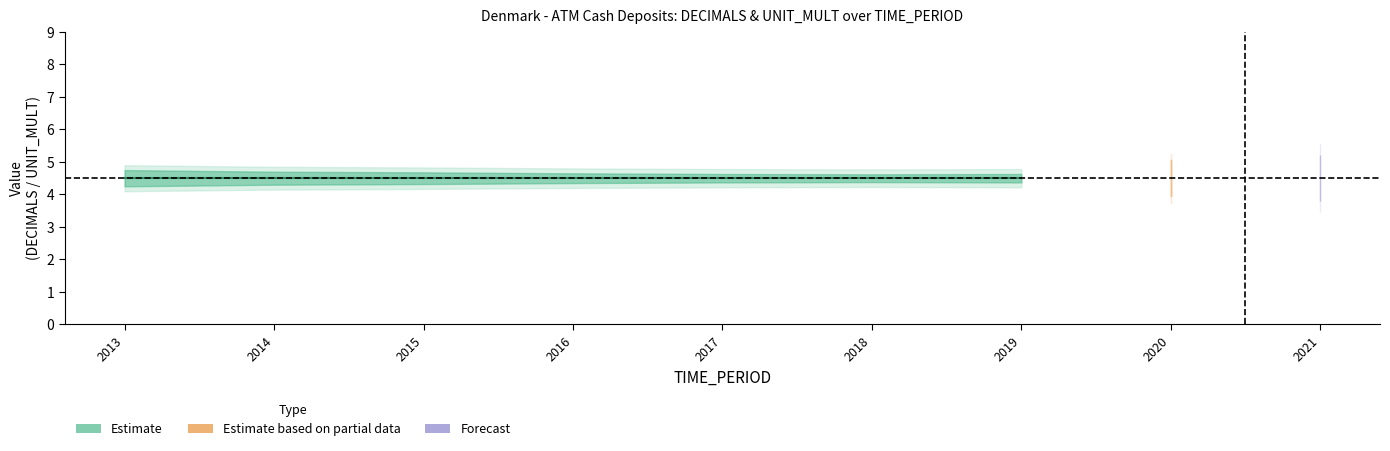

True or false: DECIMALS and UNIT_MULT intersect in this chart.

False